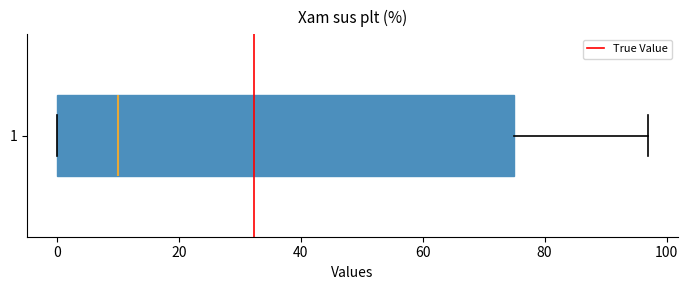

Read this box plot against the x-axis: the position of the median line, the range covered by the box, and the ends of both whiskers. The values are not printed on the chart, so give them approximately, as read against the axis.

median 10, box 0 to 76, whiskers 0 to 98